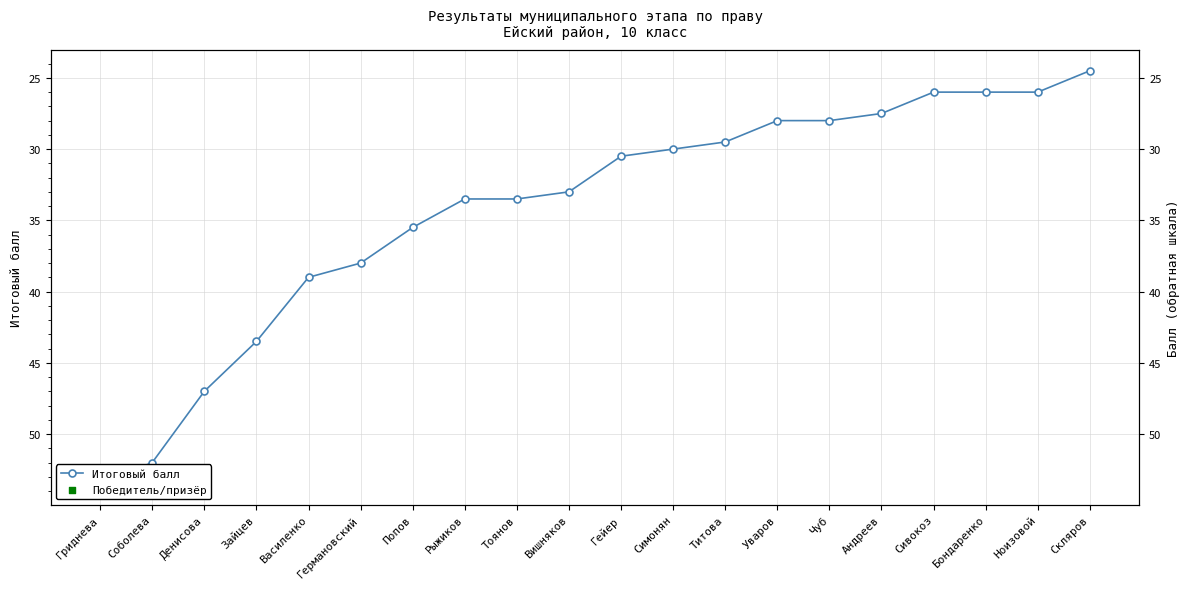

What is the change in value from Чуб to Скляров?

-3.5